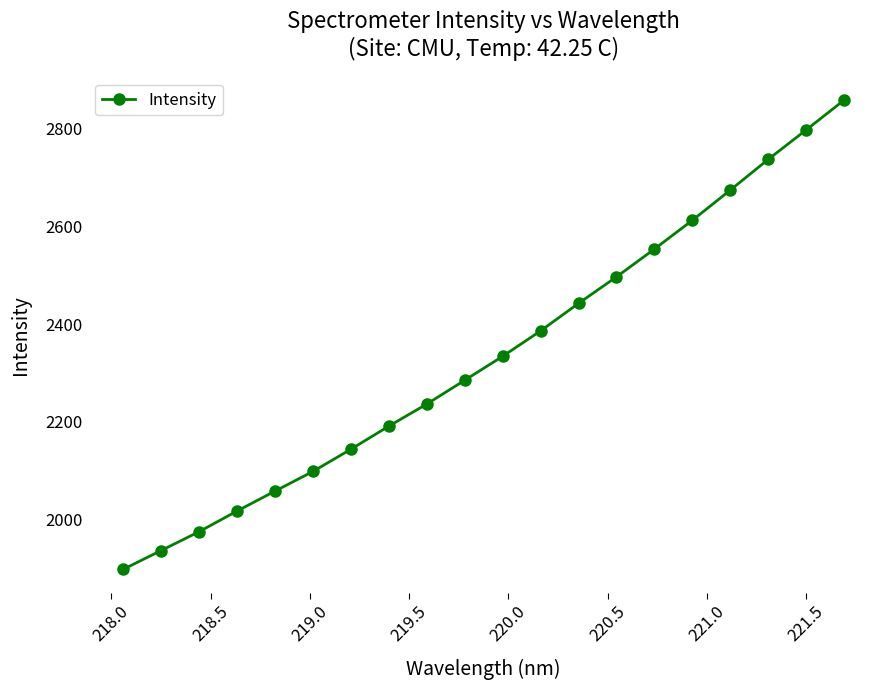

What is the average value?

2336.8